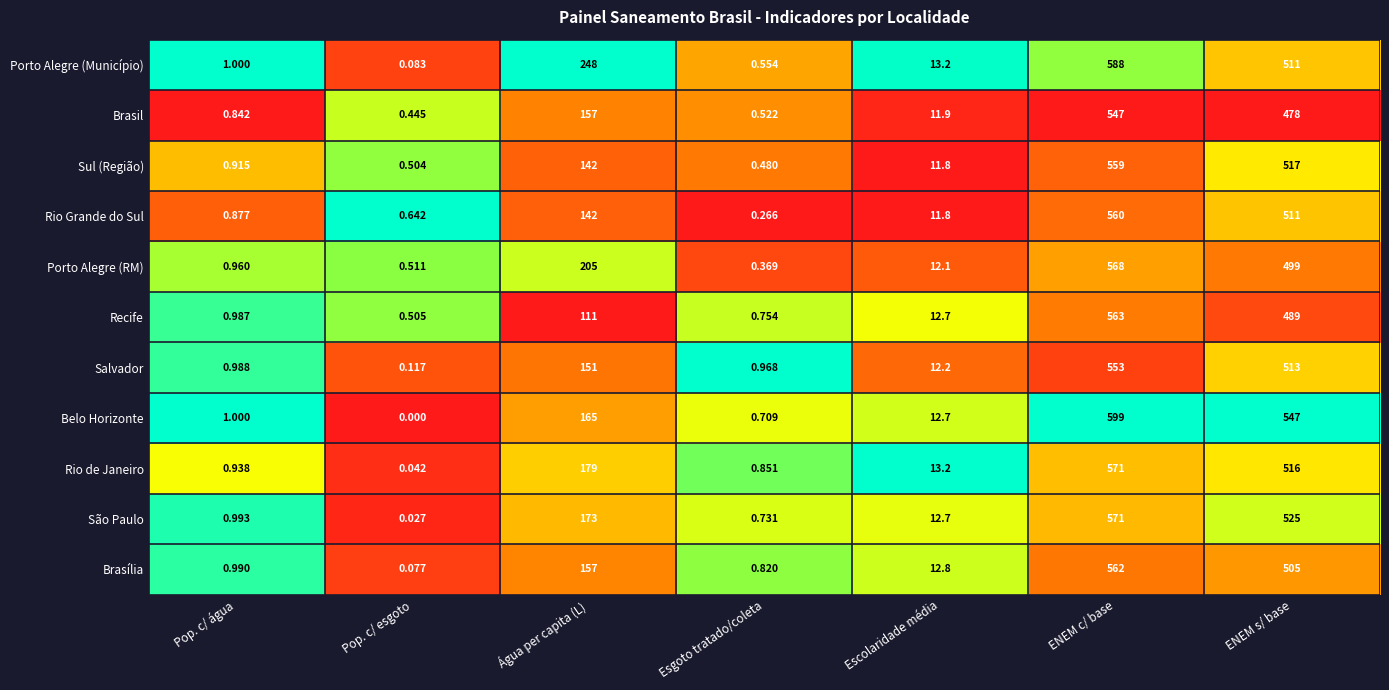

Which category has the highest value across all series?

ENEM c/ base